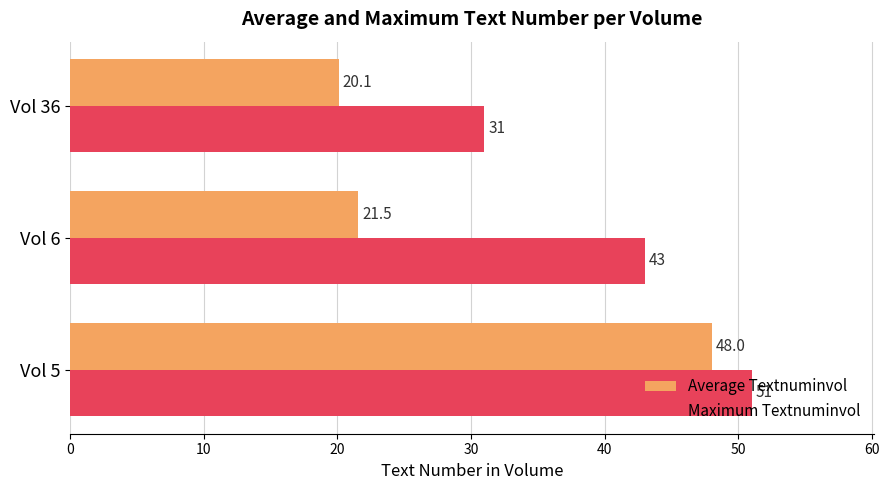

What is the smallest value displayed?

20.1